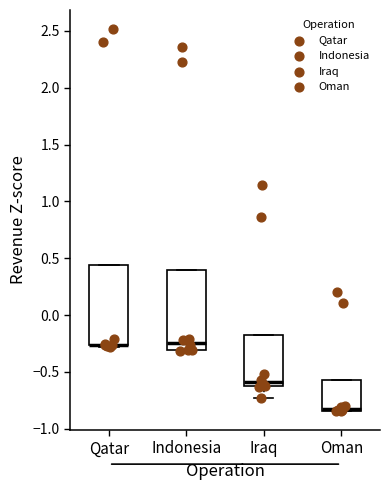

Reading left to right, transcribe this box plot: for each box, give where its median line is, the range the box spans, and where its two whiskers end, as read against the y-axis. The values are not printed on the chart, so give them approximately, as read against the axis.

Qatar: median -0.25 (drawn on the box's lower edge), box -0.25 to 0.45, whiskers -0.30 to 0.45
Indonesia: median -0.25, box -0.30 to 0.40, whiskers -0.30 to 0.40
Iraq: median -0.60, box -0.65 to -0.15, whiskers -0.75 to -0.15
Oman: median -0.80, box -0.85 to -0.55, whiskers -0.85 to -0.55